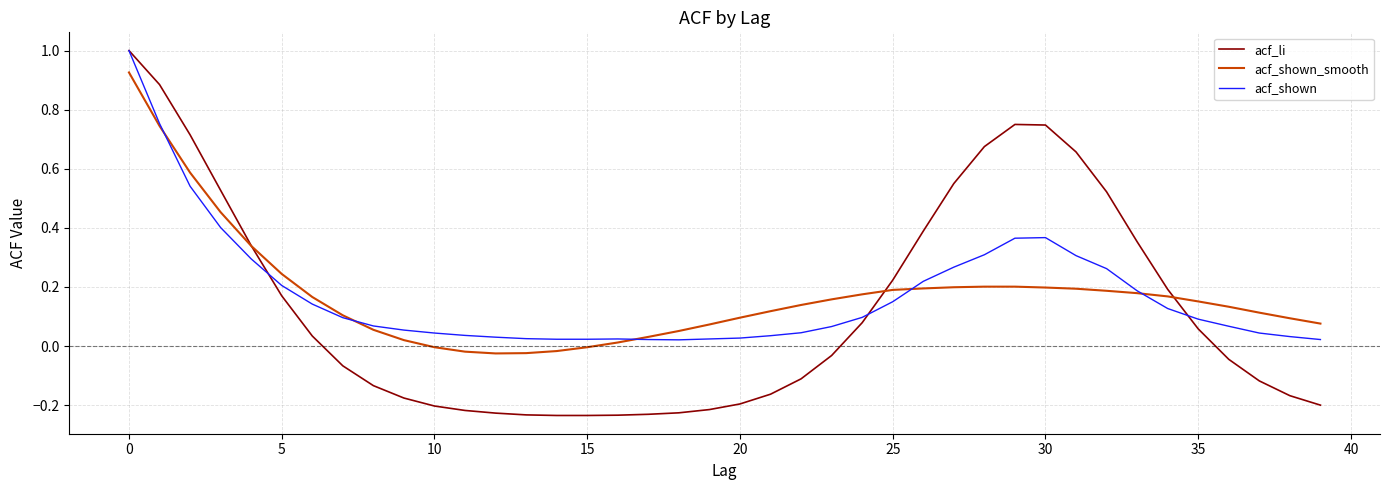

What is the maximum value shown in the chart?

1.0